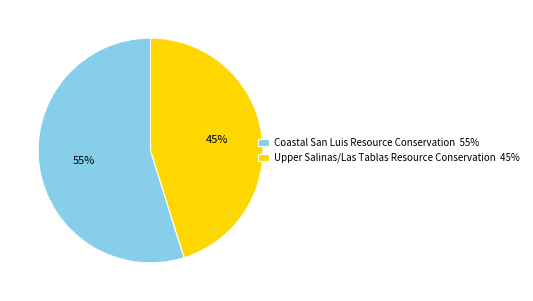

Is the sum of Coastal San Luis Resource Conservation 55% and Upper Salinas/Las Tablas Resource Conservation 45% greater than half?

Yes